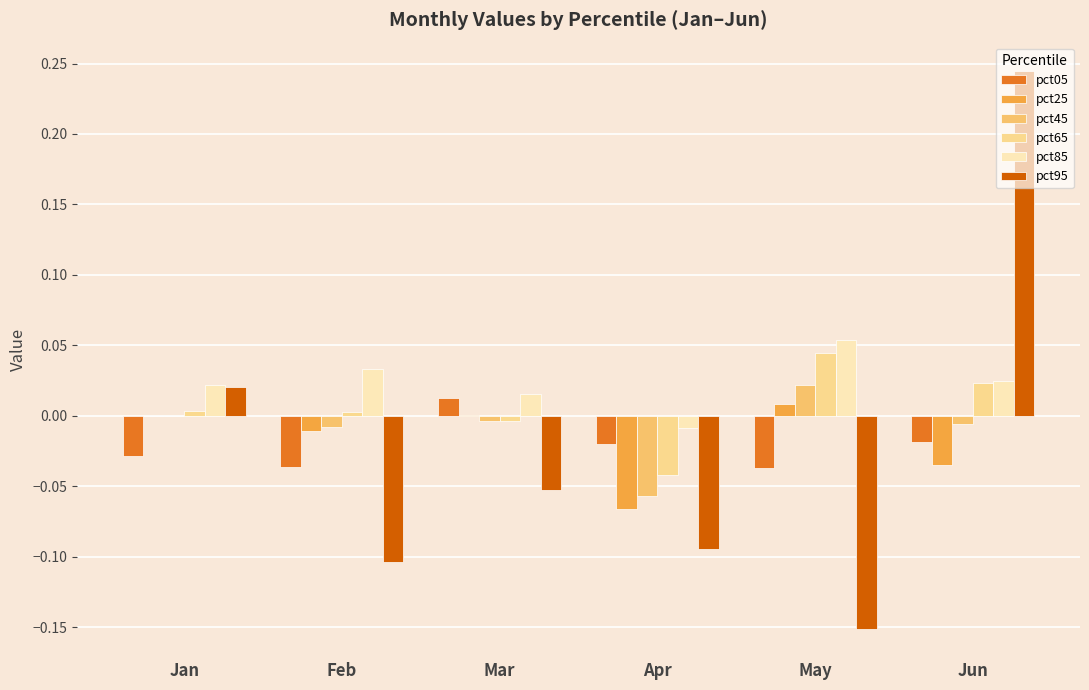

Is it true that pct95 equals -0.2 at Apr?

False